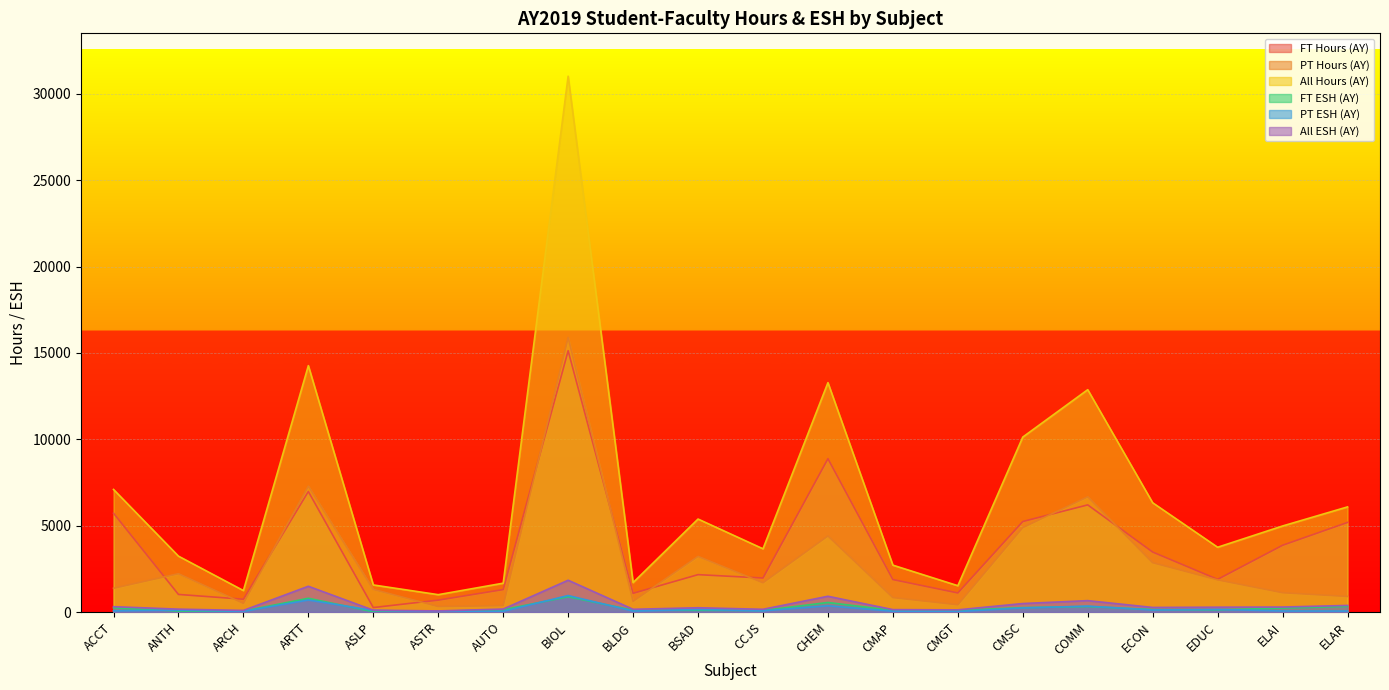

True or false: All Hours (AY) and All ESH (AY) intersect in this chart.

False